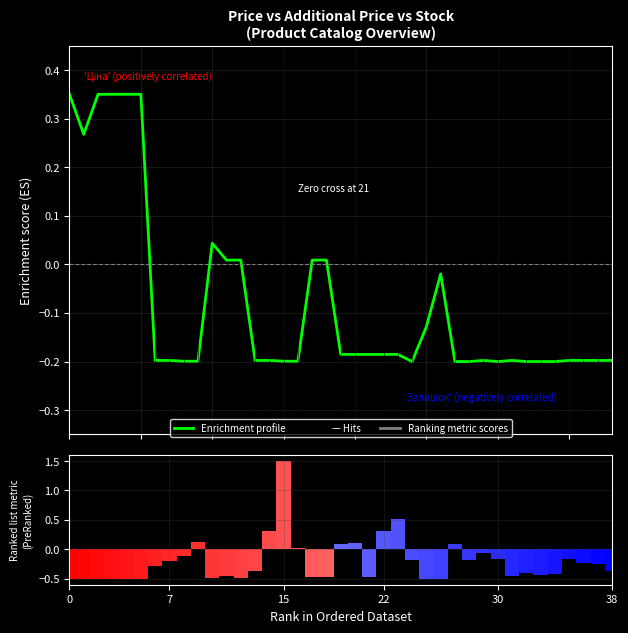

How many negative values does the Ranking metric scores series have?

30